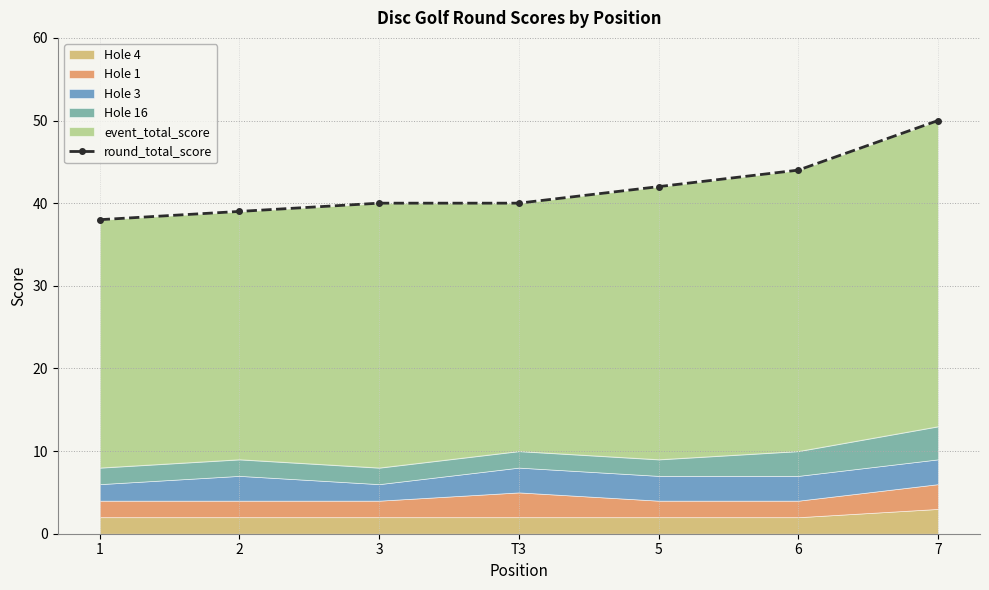

What is the change in value from 5 to 7?

+8